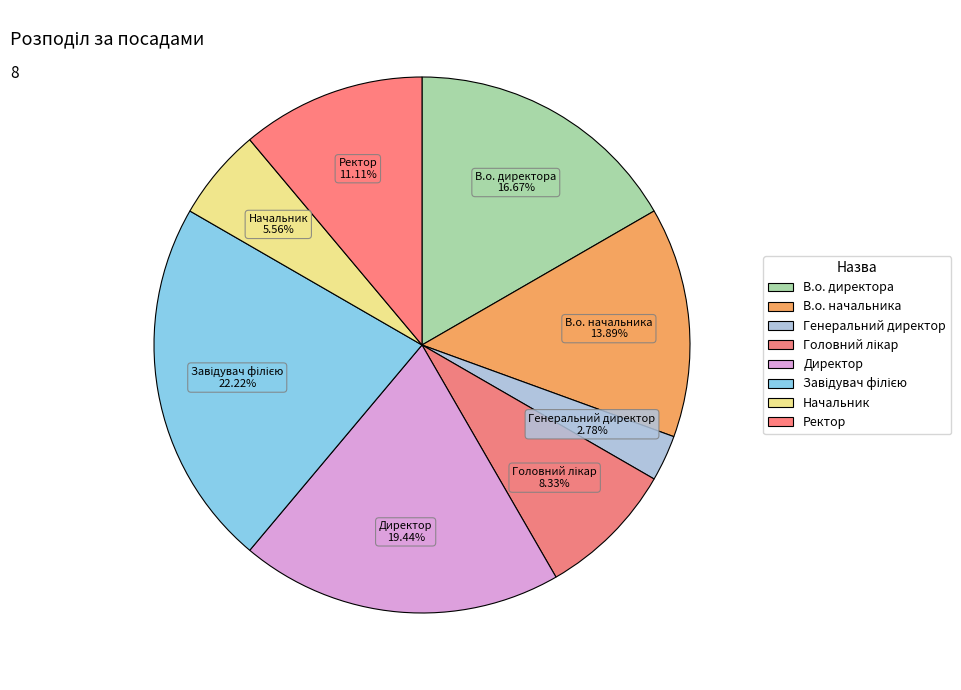

How much of the chart is everything except Завідувач філією?

77.8%